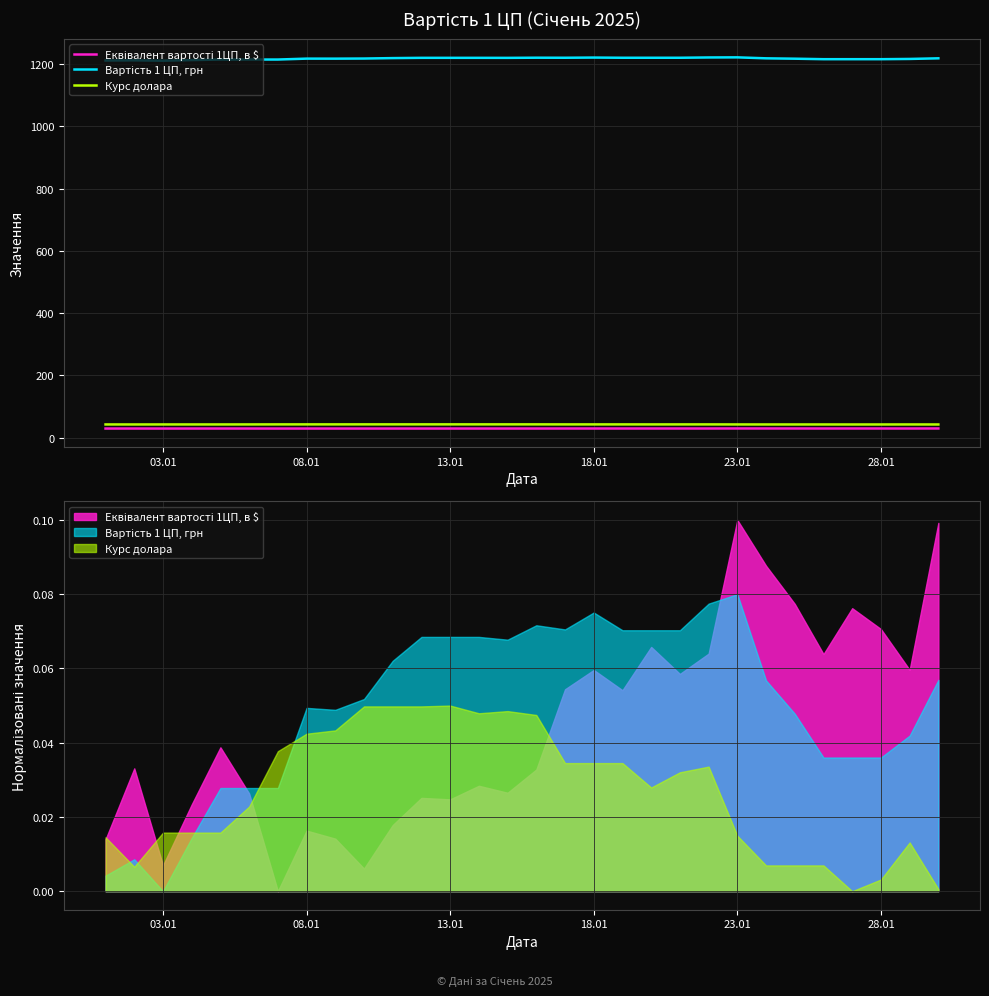

True or false: Вартість 1 ЦП, грн and Курс долара cross at least once.

False